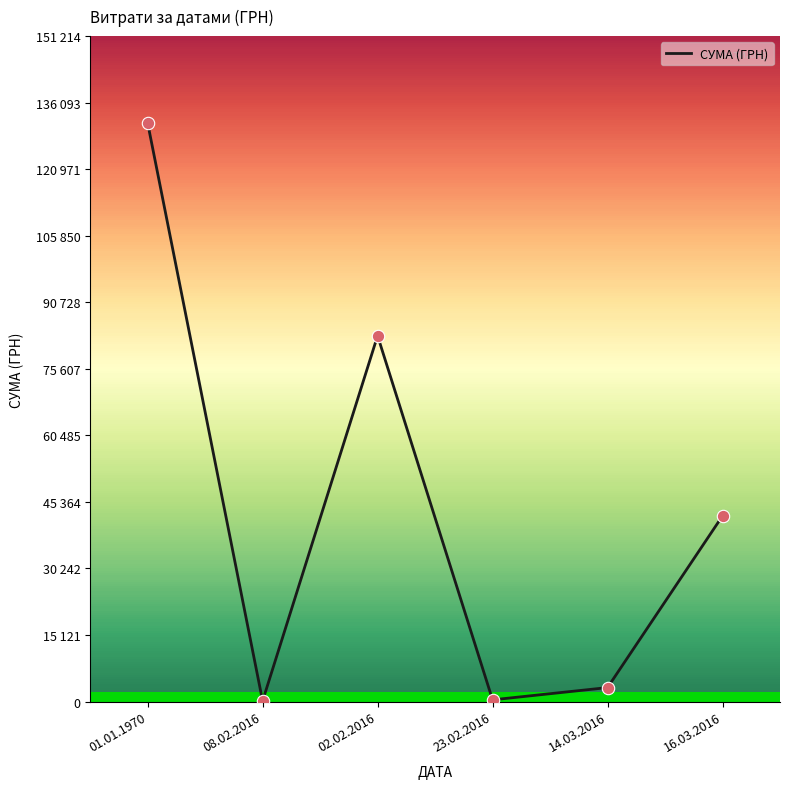

Between 02.02.2016 and 23.02.2016, which is larger?

02.02.2016